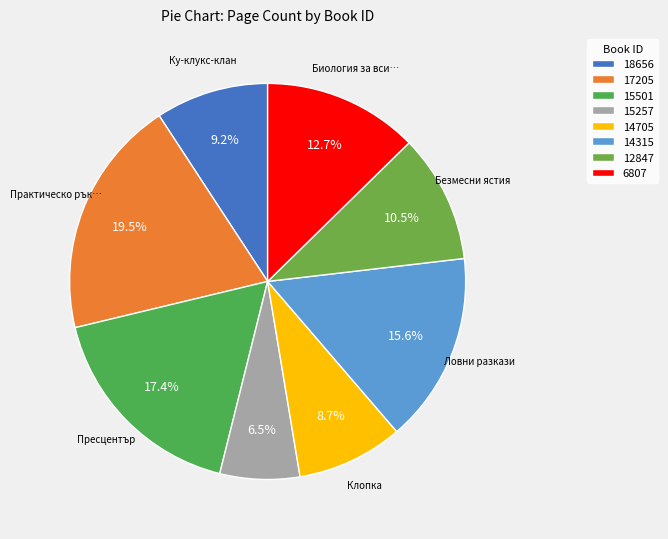

Combined, what portion of the pie is 14315 and 15501?

32.9%